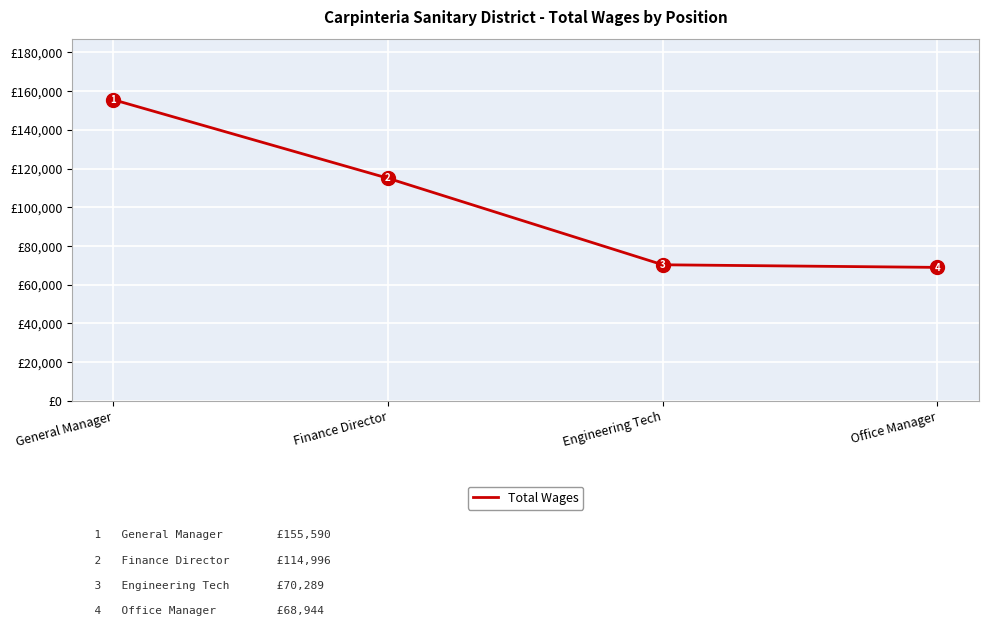

Is it true that the value at Engineering Tech is 70289?

True